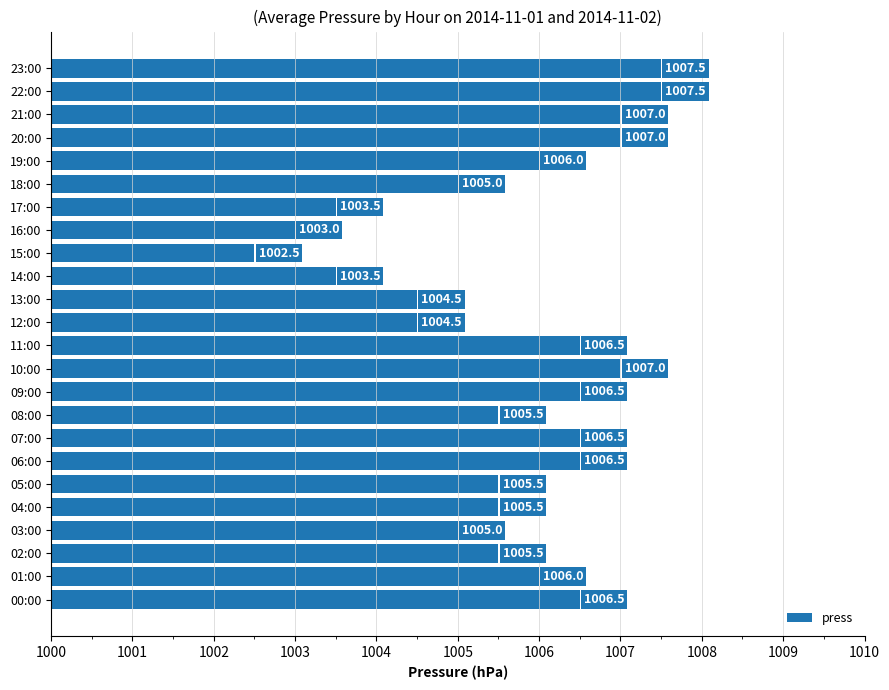

Reading bottom to top, extract all data points from this chart.

1006.5	1006.0	1005.5	1005.0	1005.5	1005.5	1006.5	1006.5	1005.5	1006.5	1007.0	1006.5	1004.5	1004.5	1003.5	1002.5	1003.0	1003.5	1005.0	1006.0	1007.0	1007.0	1007.5	1007.5